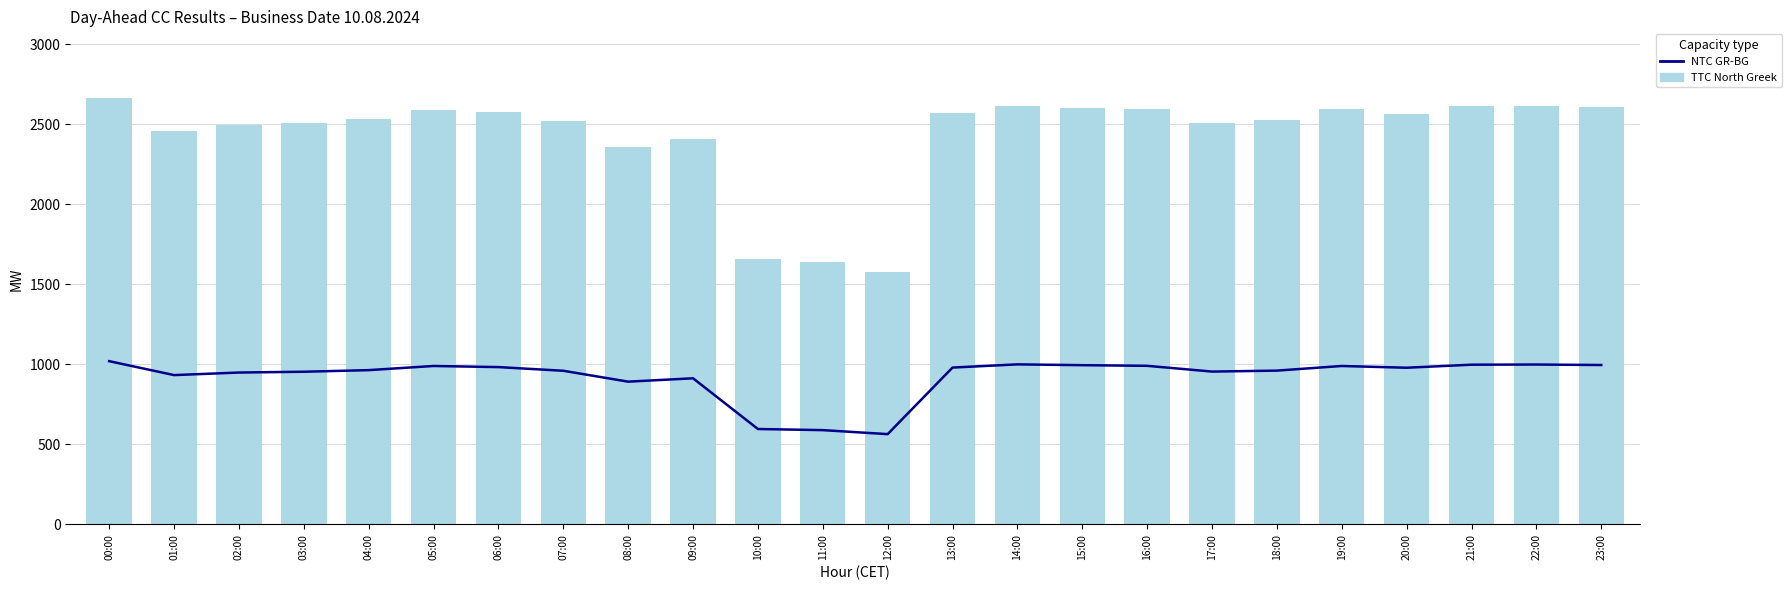

Reading left to right, what are all the values shown in this chart?

NTC GR-BG: 1018	931	947	952	962	988	981	958	890	911	594	587	562	978	998	993	989	953	959	988	977	996	997	994
TTC North Greek: 2663	2457	2494	2505	2530	2591	2575	2519	2358	2407	1655	1637	1577	2568	2616	2603	2595	2509	2523	2592	2566	2612	2613	2606